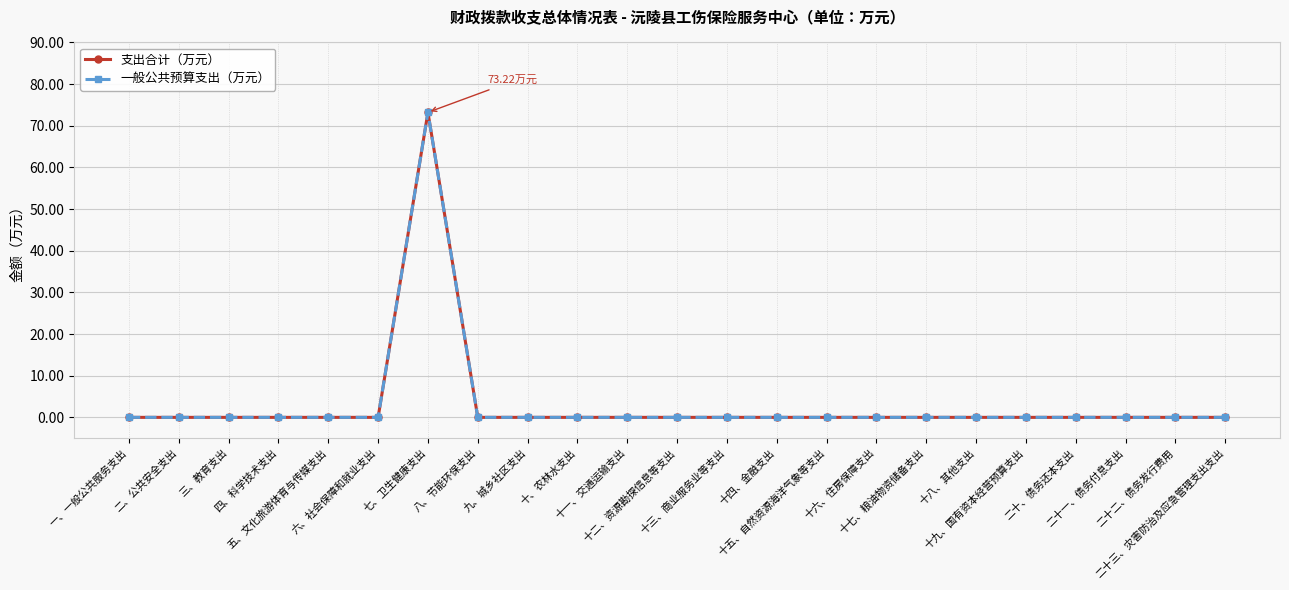

Rank the series by their maximum value, from highest to lowest.

支出合计（万元）, 一般公共预算支出（万元）